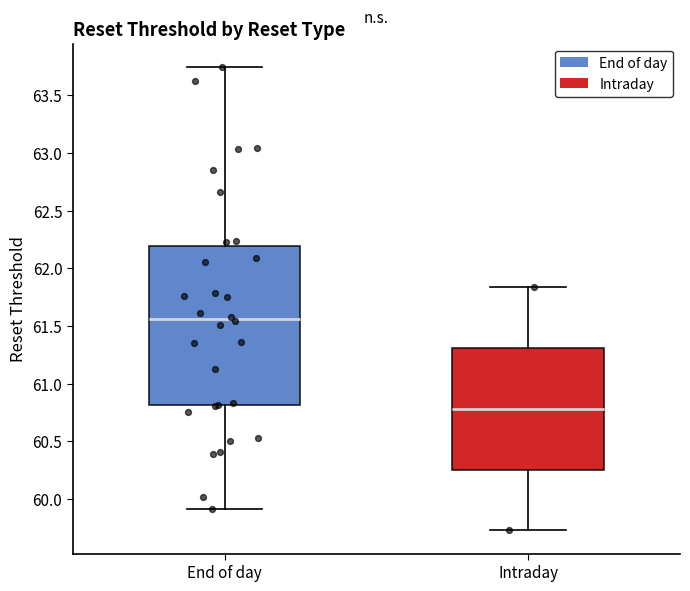

Which box's median line is the lowest?

Intraday